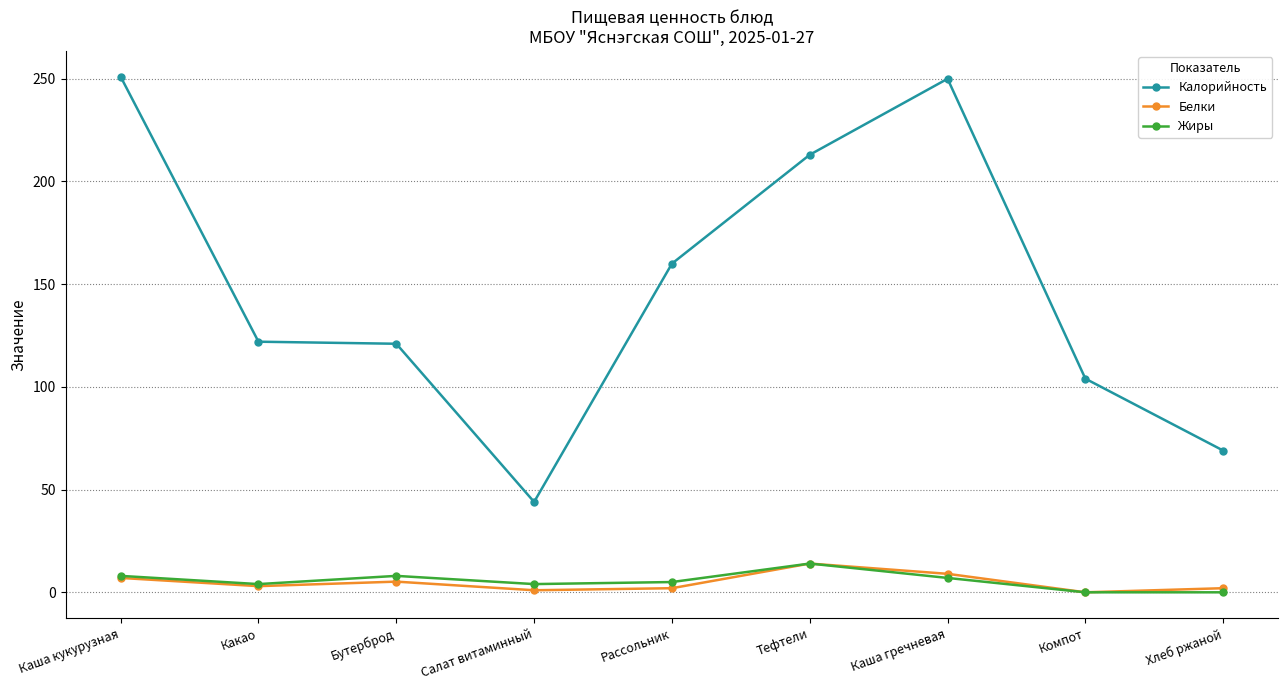

What is the difference between the second highest and second lowest values in the Калорийность series?

181.0